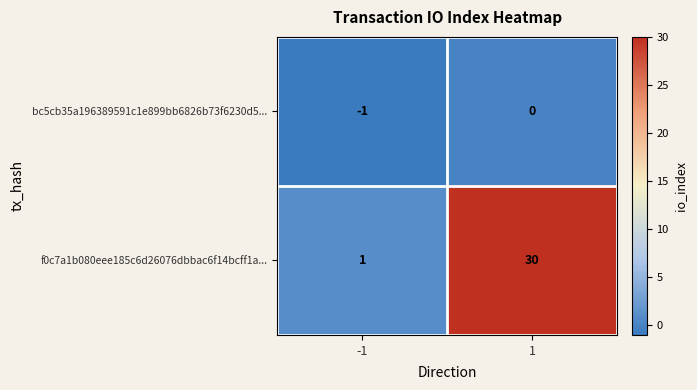

What is the average value of the f0c7a1b080eee185c6d26076dbbac6f14bcff1a... series?

16